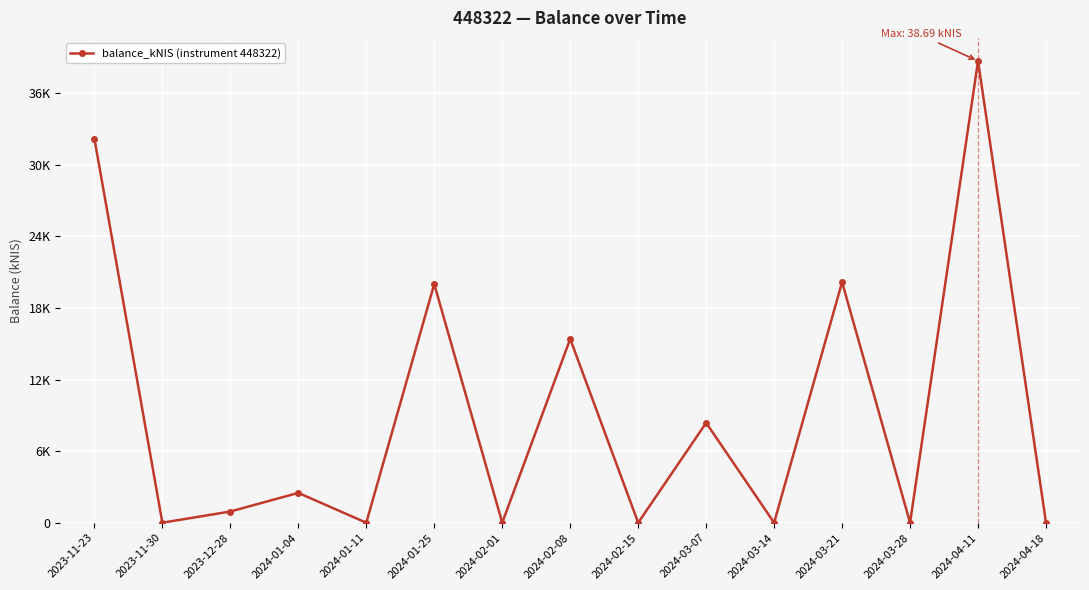

True or false: the data shows 0.9 at 2023-12-28.

True